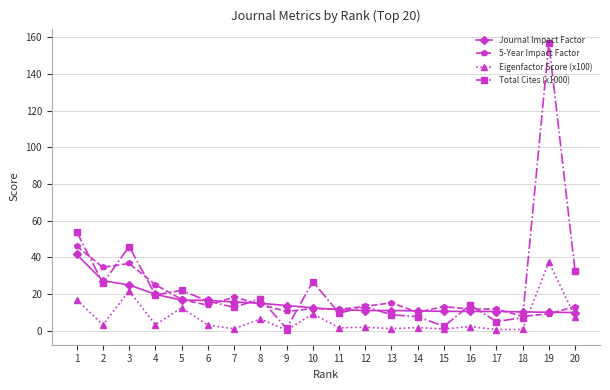

What is the value of the Total Cites (x1000) point at the 10th from the left?

26.9